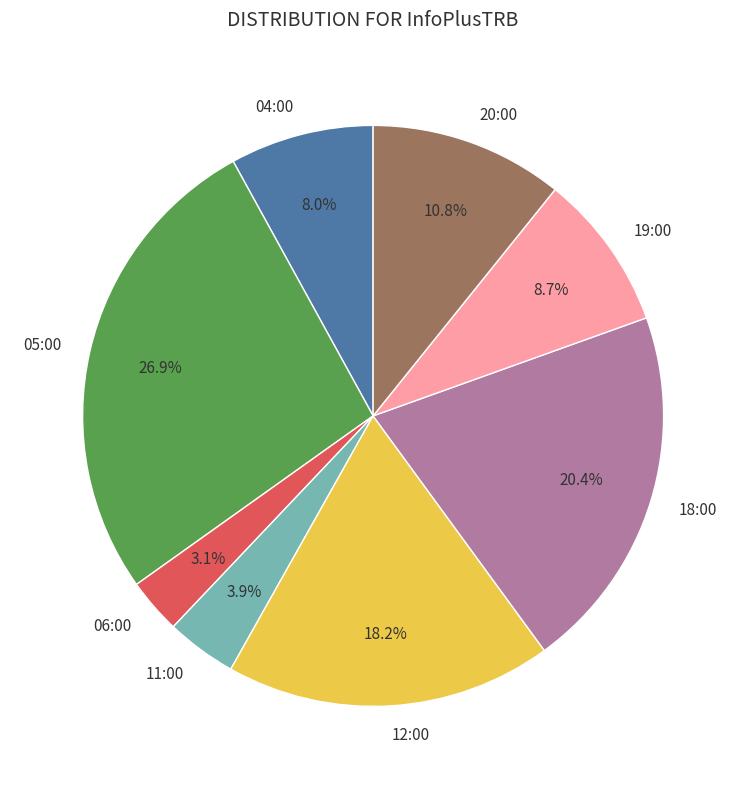

What is the smallest slice in the pie chart?

06:00